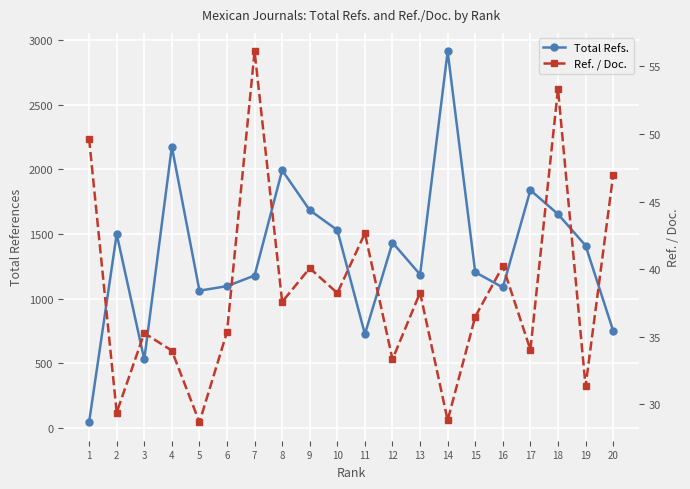

Where is Total Refs. nearest to the value 1477?

2